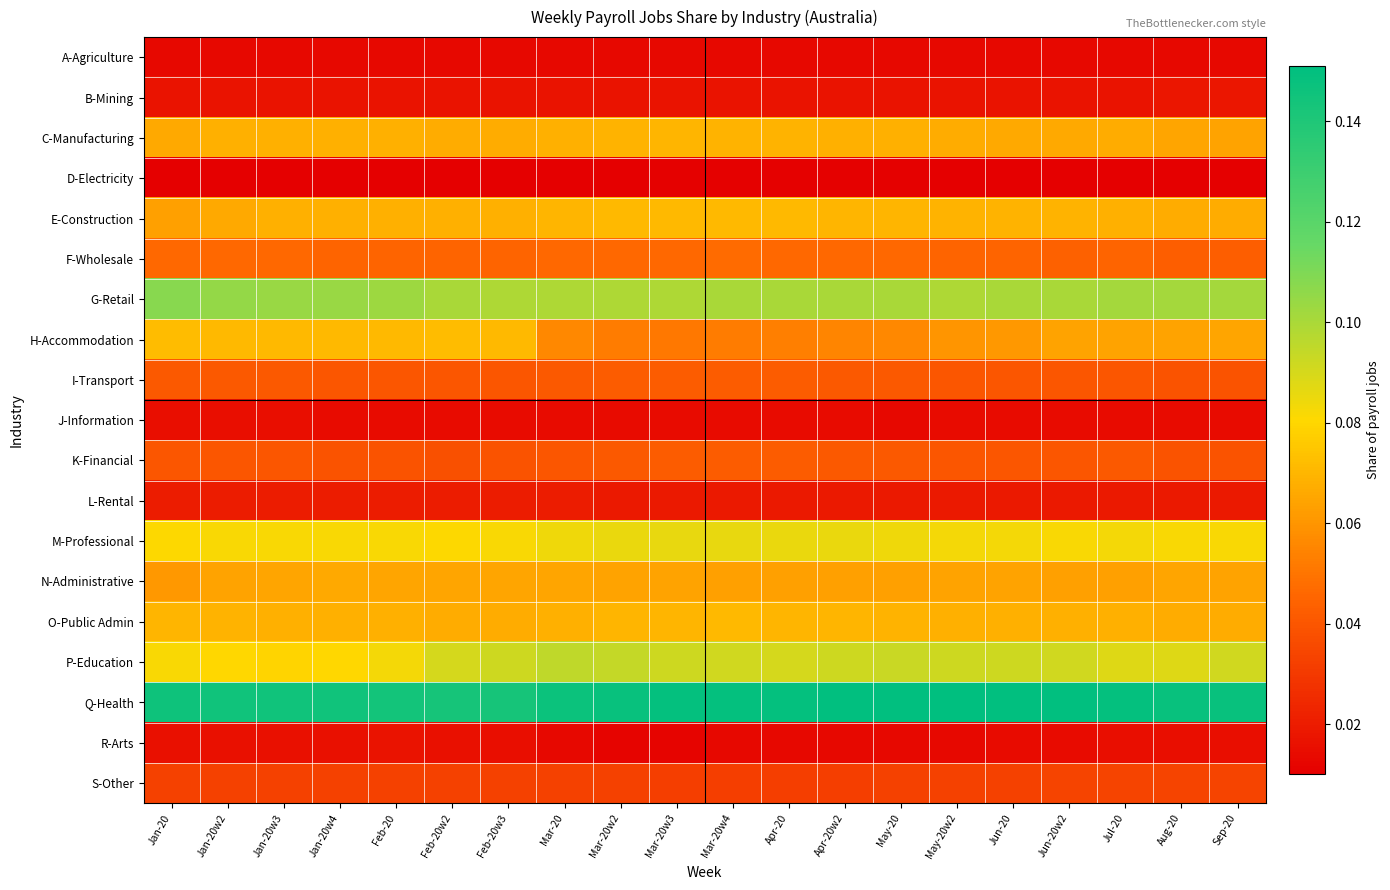

Reading left to right, what are all the values shown in this chart?

A-Agriculture: Jan-20=0.0	Jan-20w2=0.0	Jan-20w3=0.0	Jan-20w4=0.0	Feb-20=0.0	Feb-20w2=0.0	Feb-20w3=0.0	Mar-20=0.0	Mar-20w2=0.0	Mar-20w3=0.0	Mar-20w4=0.0	Apr-20=0.0	Apr-20w2=0.0	May-20=0.0	May-20w2=0.0	Jun-20=0.0	Jun-20w2=0.0	Jul-20=0.0	Aug-20=0.0	Sep-20=0.0
B-Mining: Jan-20=0.0	Jan-20w2=0.0	Jan-20w3=0.0	Jan-20w4=0.0	Feb-20=0.0	Feb-20w2=0.0	Feb-20w3=0.0	Mar-20=0.0	Mar-20w2=0.0	Mar-20w3=0.0	Mar-20w4=0.0	Apr-20=0.0	Apr-20w2=0.0	May-20=0.0	May-20w2=0.0	Jun-20=0.0	Jun-20w2=0.0	Jul-20=0.0	Aug-20=0.0	Sep-20=0.0
C-Manufacturing: Jan-20=0.1	Jan-20w2=0.1	Jan-20w3=0.1	Jan-20w4=0.1	Feb-20=0.1	Feb-20w2=0.1	Feb-20w3=0.1	Mar-20=0.1	Mar-20w2=0.1	Mar-20w3=0.1	Mar-20w4=0.1	Apr-20=0.1	Apr-20w2=0.1	May-20=0.1	May-20w2=0.1	Jun-20=0.1	Jun-20w2=0.1	Jul-20=0.1	Aug-20=0.1	Sep-20=0.1
D-Electricity: Jan-20=0.0	Jan-20w2=0.0	Jan-20w3=0.0	Jan-20w4=0.0	Feb-20=0.0	Feb-20w2=0.0	Feb-20w3=0.0	Mar-20=0.0	Mar-20w2=0.0	Mar-20w3=0.0	Mar-20w4=0.0	Apr-20=0.0	Apr-20w2=0.0	May-20=0.0	May-20w2=0.0	Jun-20=0.0	Jun-20w2=0.0	Jul-20=0.0	Aug-20=0.0	Sep-20=0.0
E-Construction: Jan-20=0.1	Jan-20w2=0.1	Jan-20w3=0.1	Jan-20w4=0.1	Feb-20=0.1	Feb-20w2=0.1	Feb-20w3=0.1	Mar-20=0.1	Mar-20w2=0.1	Mar-20w3=0.1	Mar-20w4=0.1	Apr-20=0.1	Apr-20w2=0.1	May-20=0.1	May-20w2=0.1	Jun-20=0.1	Jun-20w2=0.1	Jul-20=0.1	Aug-20=0.1	Sep-20=0.1
F-Wholesale: Jan-20=0.0	Jan-20w2=0.0	Jan-20w3=0.0	Jan-20w4=0.0	Feb-20=0.0	Feb-20w2=0.0	Feb-20w3=0.0	Mar-20=0.0	Mar-20w2=0.0	Mar-20w3=0.0	Mar-20w4=0.0	Apr-20=0.0	Apr-20w2=0.0	May-20=0.0	May-20w2=0.0	Jun-20=0.0	Jun-20w2=0.0	Jul-20=0.0	Aug-20=0.0	Sep-20=0.0
G-Retail: Jan-20=0.1	Jan-20w2=0.1	Jan-20w3=0.1	Jan-20w4=0.1	Feb-20=0.1	Feb-20w2=0.1	Feb-20w3=0.1	Mar-20=0.1	Mar-20w2=0.1	Mar-20w3=0.1	Mar-20w4=0.1	Apr-20=0.1	Apr-20w2=0.1	May-20=0.1	May-20w2=0.1	Jun-20=0.1	Jun-20w2=0.1	Jul-20=0.1	Aug-20=0.1	Sep-20=0.1
H-Accommodation: Jan-20=0.1	Jan-20w2=0.1	Jan-20w3=0.1	Jan-20w4=0.1	Feb-20=0.1	Feb-20w2=0.1	Feb-20w3=0.1	Mar-20=0.1	Mar-20w2=0.1	Mar-20w3=0.1	Mar-20w4=0.1	Apr-20=0.1	Apr-20w2=0.1	May-20=0.1	May-20w2=0.1	Jun-20=0.1	Jun-20w2=0.1	Jul-20=0.1	Aug-20=0.1	Sep-20=0.1
I-Transport: Jan-20=0.0	Jan-20w2=0.0	Jan-20w3=0.0	Jan-20w4=0.0	Feb-20=0.0	Feb-20w2=0.0	Feb-20w3=0.0	Mar-20=0.0	Mar-20w2=0.0	Mar-20w3=0.0	Mar-20w4=0.0	Apr-20=0.0	Apr-20w2=0.0	May-20=0.0	May-20w2=0.0	Jun-20=0.0	Jun-20w2=0.0	Jul-20=0.0	Aug-20=0.0	Sep-20=0.0
J-Information: Jan-20=0.0	Jan-20w2=0.0	Jan-20w3=0.0	Jan-20w4=0.0	Feb-20=0.0	Feb-20w2=0.0	Feb-20w3=0.0	Mar-20=0.0	Mar-20w2=0.0	Mar-20w3=0.0	Mar-20w4=0.0	Apr-20=0.0	Apr-20w2=0.0	May-20=0.0	May-20w2=0.0	Jun-20=0.0	Jun-20w2=0.0	Jul-20=0.0	Aug-20=0.0	Sep-20=0.0
K-Financial: Jan-20=0.0	Jan-20w2=0.0	Jan-20w3=0.0	Jan-20w4=0.0	Feb-20=0.0	Feb-20w2=0.0	Feb-20w3=0.0	Mar-20=0.0	Mar-20w2=0.0	Mar-20w3=0.0	Mar-20w4=0.0	Apr-20=0.0	Apr-20w2=0.0	May-20=0.0	May-20w2=0.0	Jun-20=0.0	Jun-20w2=0.0	Jul-20=0.0	Aug-20=0.0	Sep-20=0.0
L-Rental: Jan-20=0.0	Jan-20w2=0.0	Jan-20w3=0.0	Jan-20w4=0.0	Feb-20=0.0	Feb-20w2=0.0	Feb-20w3=0.0	Mar-20=0.0	Mar-20w2=0.0	Mar-20w3=0.0	Mar-20w4=0.0	Apr-20=0.0	Apr-20w2=0.0	May-20=0.0	May-20w2=0.0	Jun-20=0.0	Jun-20w2=0.0	Jul-20=0.0	Aug-20=0.0	Sep-20=0.0
M-Professional: Jan-20=0.1	Jan-20w2=0.1	Jan-20w3=0.1	Jan-20w4=0.1	Feb-20=0.1	Feb-20w2=0.1	Feb-20w3=0.1	Mar-20=0.1	Mar-20w2=0.1	Mar-20w3=0.1	Mar-20w4=0.1	Apr-20=0.1	Apr-20w2=0.1	May-20=0.1	May-20w2=0.1	Jun-20=0.1	Jun-20w2=0.1	Jul-20=0.1	Aug-20=0.1	Sep-20=0.1
N-Administrative: Jan-20=0.1	Jan-20w2=0.1	Jan-20w3=0.1	Jan-20w4=0.1	Feb-20=0.1	Feb-20w2=0.1	Feb-20w3=0.1	Mar-20=0.1	Mar-20w2=0.1	Mar-20w3=0.1	Mar-20w4=0.1	Apr-20=0.1	Apr-20w2=0.1	May-20=0.1	May-20w2=0.1	Jun-20=0.1	Jun-20w2=0.1	Jul-20=0.1	Aug-20=0.1	Sep-20=0.1
O-Public Admin: Jan-20=0.1	Jan-20w2=0.1	Jan-20w3=0.1	Jan-20w4=0.1	Feb-20=0.1	Feb-20w2=0.1	Feb-20w3=0.1	Mar-20=0.1	Mar-20w2=0.1	Mar-20w3=0.1	Mar-20w4=0.1	Apr-20=0.1	Apr-20w2=0.1	May-20=0.1	May-20w2=0.1	Jun-20=0.1	Jun-20w2=0.1	Jul-20=0.1	Aug-20=0.1	Sep-20=0.1
P-Education: Jan-20=0.1	Jan-20w2=0.1	Jan-20w3=0.1	Jan-20w4=0.1	Feb-20=0.1	Feb-20w2=0.1	Feb-20w3=0.1	Mar-20=0.1	Mar-20w2=0.1	Mar-20w3=0.1	Mar-20w4=0.1	Apr-20=0.1	Apr-20w2=0.1	May-20=0.1	May-20w2=0.1	Jun-20=0.1	Jun-20w2=0.1	Jul-20=0.1	Aug-20=0.1	Sep-20=0.1
Q-Health: Jan-20=0.1	Jan-20w2=0.1	Jan-20w3=0.1	Jan-20w4=0.1	Feb-20=0.1	Feb-20w2=0.1	Feb-20w3=0.1	Mar-20=0.1	Mar-20w2=0.1	Mar-20w3=0.1	Mar-20w4=0.1	Apr-20=0.1	Apr-20w2=0.1	May-20=0.1	May-20w2=0.2	Jun-20=0.1	Jun-20w2=0.1	Jul-20=0.1	Aug-20=0.1	Sep-20=0.1
R-Arts: Jan-20=0.0	Jan-20w2=0.0	Jan-20w3=0.0	Jan-20w4=0.0	Feb-20=0.0	Feb-20w2=0.0	Feb-20w3=0.0	Mar-20=0.0	Mar-20w2=0.0	Mar-20w3=0.0	Mar-20w4=0.0	Apr-20=0.0	Apr-20w2=0.0	May-20=0.0	May-20w2=0.0	Jun-20=0.0	Jun-20w2=0.0	Jul-20=0.0	Aug-20=0.0	Sep-20=0.0
S-Other: Jan-20=0.0	Jan-20w2=0.0	Jan-20w3=0.0	Jan-20w4=0.0	Feb-20=0.0	Feb-20w2=0.0	Feb-20w3=0.0	Mar-20=0.0	Mar-20w2=0.0	Mar-20w3=0.0	Mar-20w4=0.0	Apr-20=0.0	Apr-20w2=0.0	May-20=0.0	May-20w2=0.0	Jun-20=0.0	Jun-20w2=0.0	Jul-20=0.0	Aug-20=0.0	Sep-20=0.0